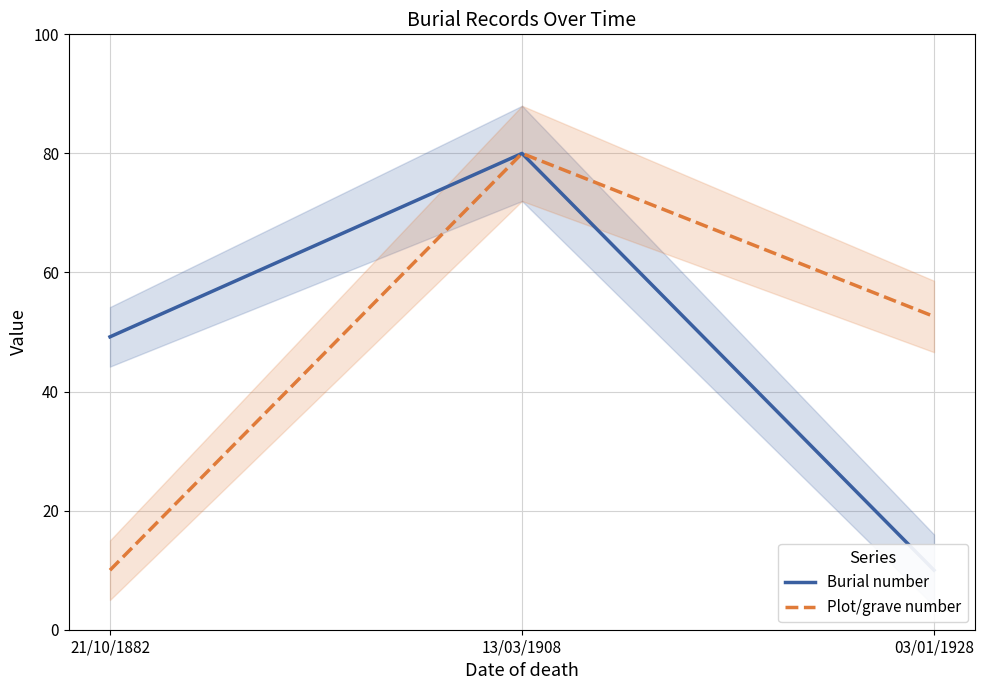

What is the sum of the Burial number values at 13/03/1908 and 21/10/1882?

129.2